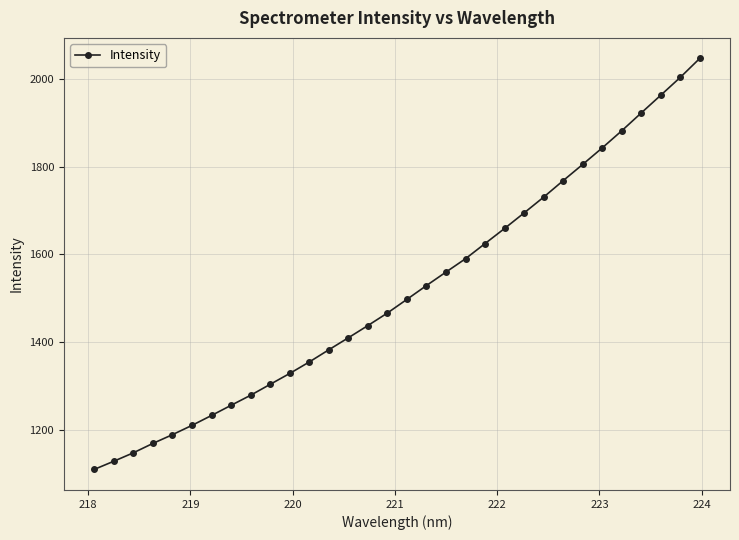

What is the minimum value shown in the chart?

1109.5